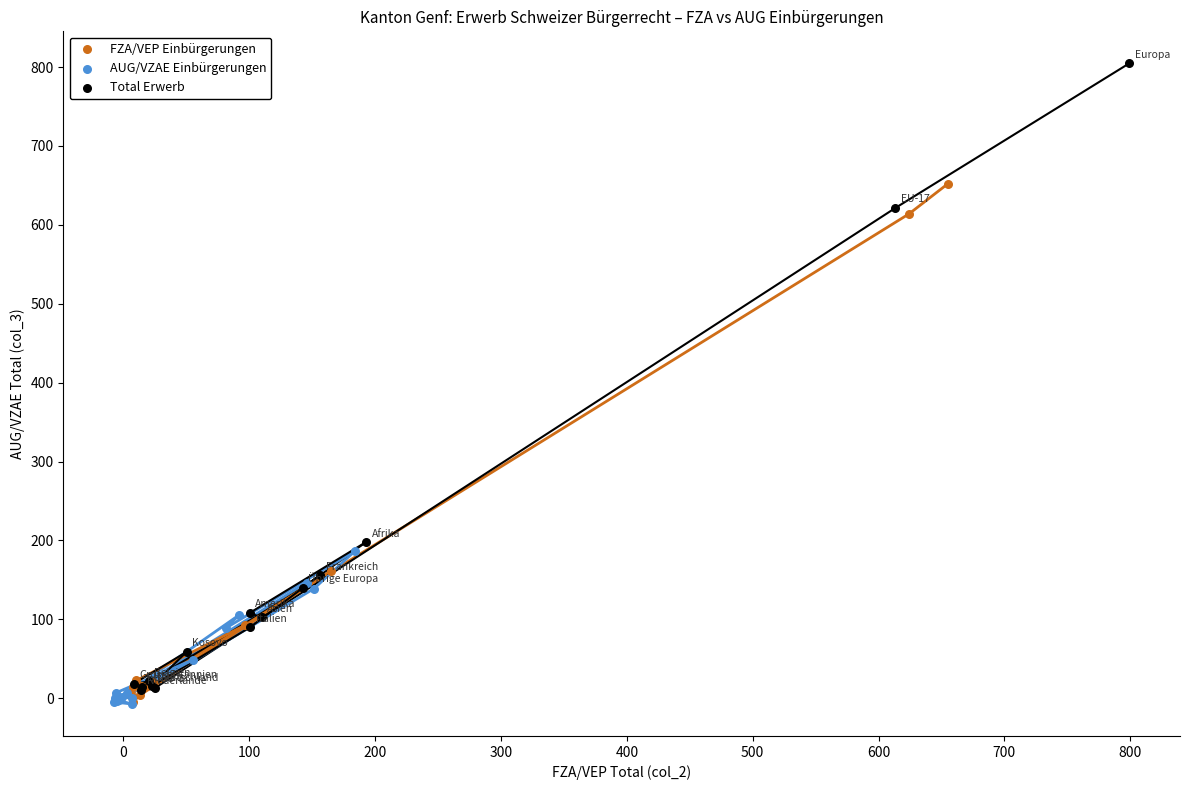

Which series contains the highest Y value?

Total Erwerb